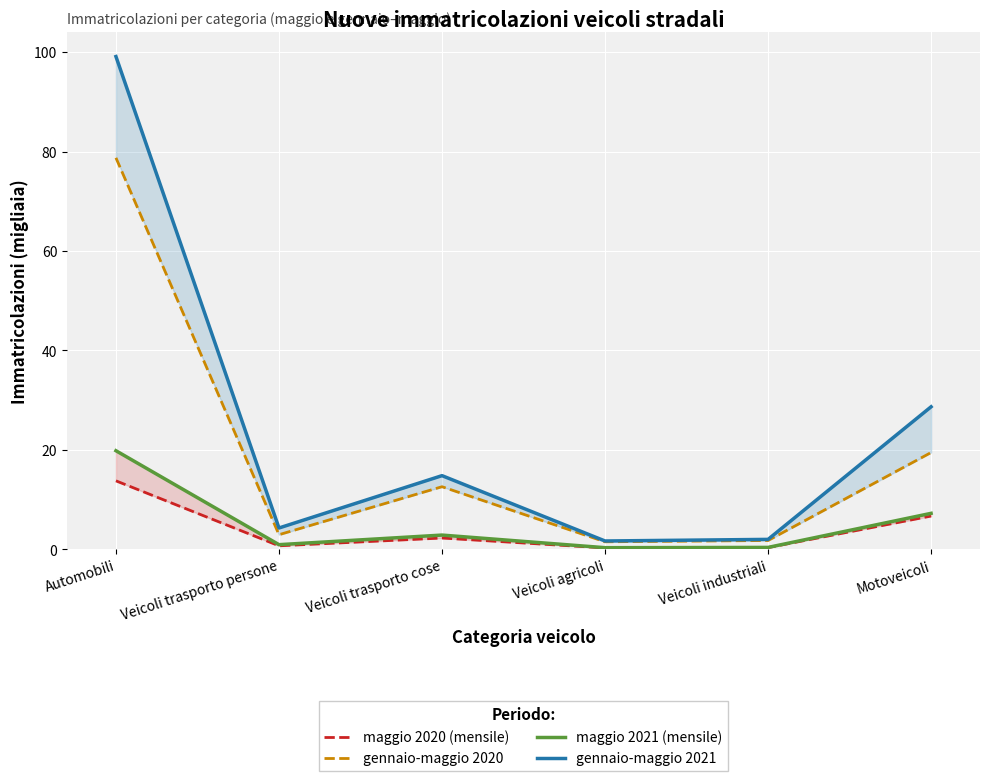

Where does the gennaio-maggio 2021 series first go above 14?

Automobili